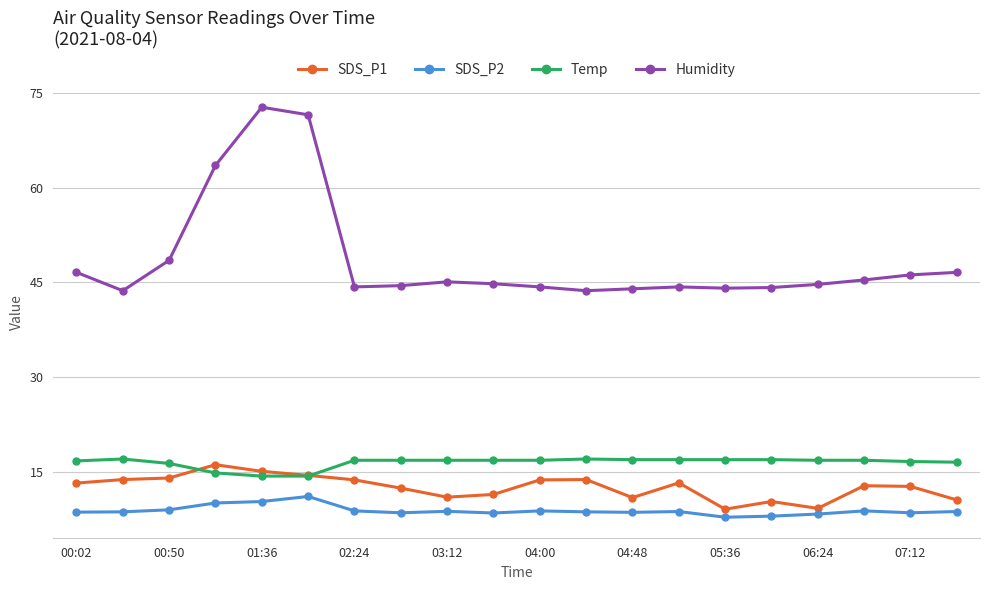

Does the chart display data point markers on the line(s)?

Yes